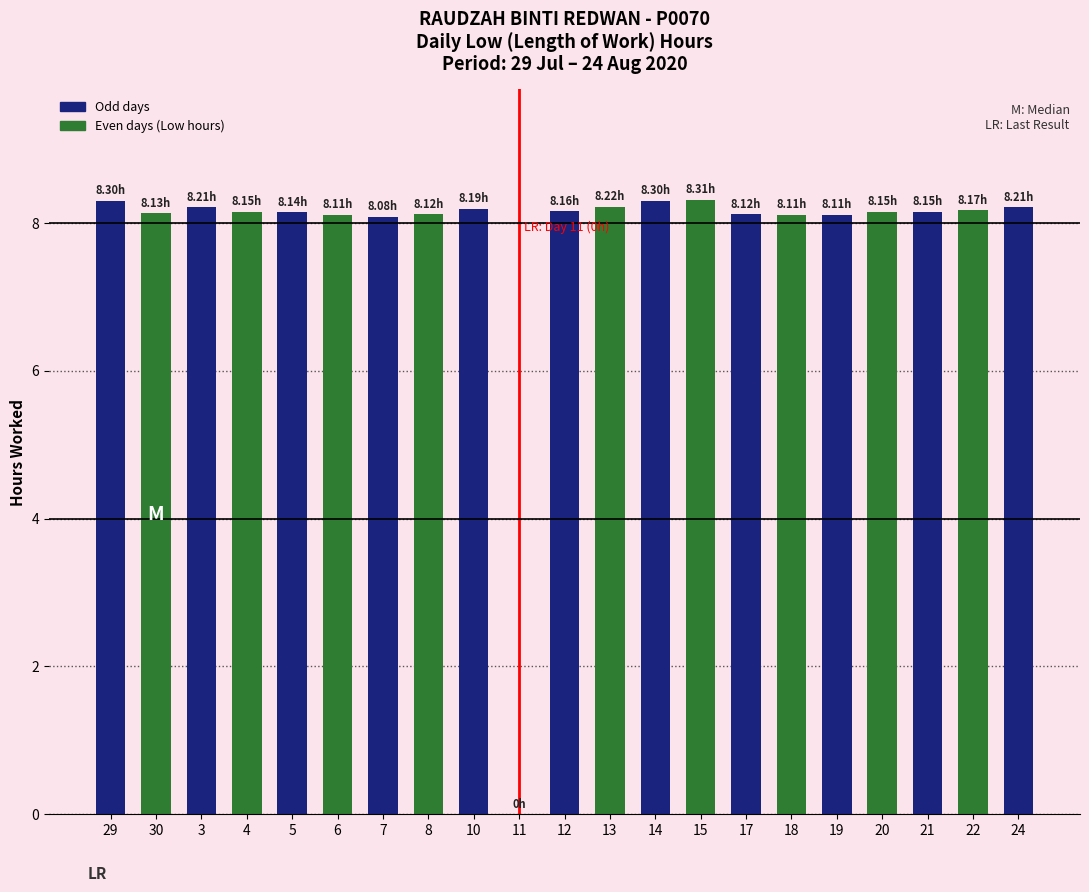

Approximately how many times larger is the value at 10 compared to 24?

1.0